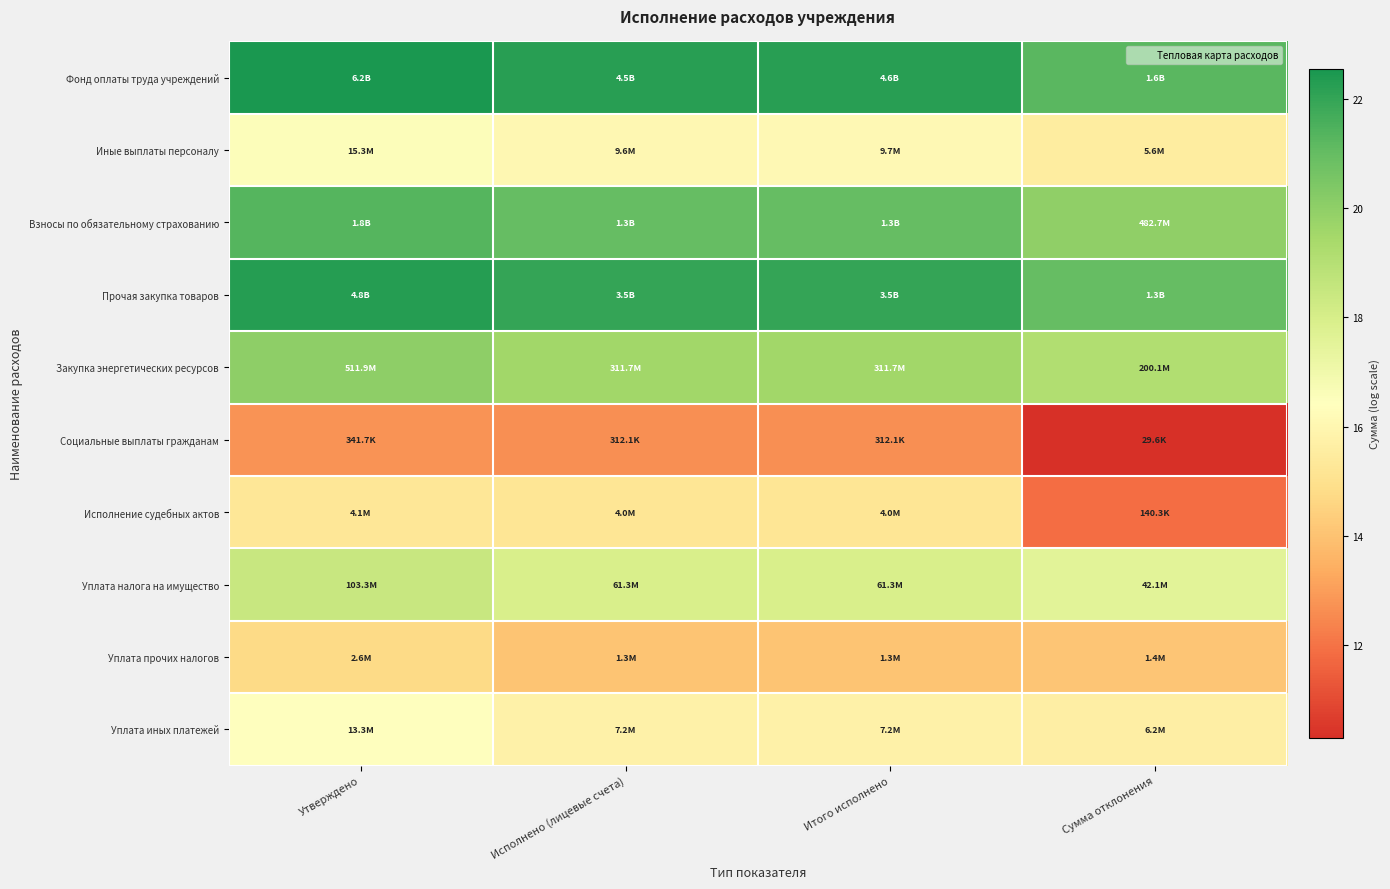

How many data points does each series have?

4